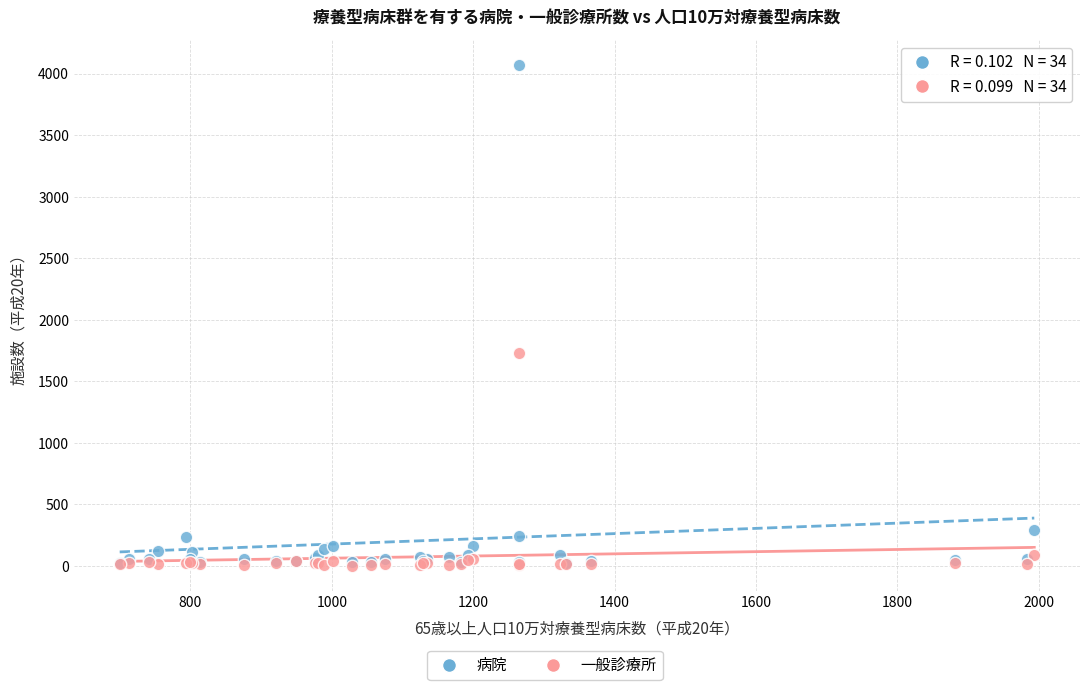

Across all series, what Y value is closest to 2034?

1728